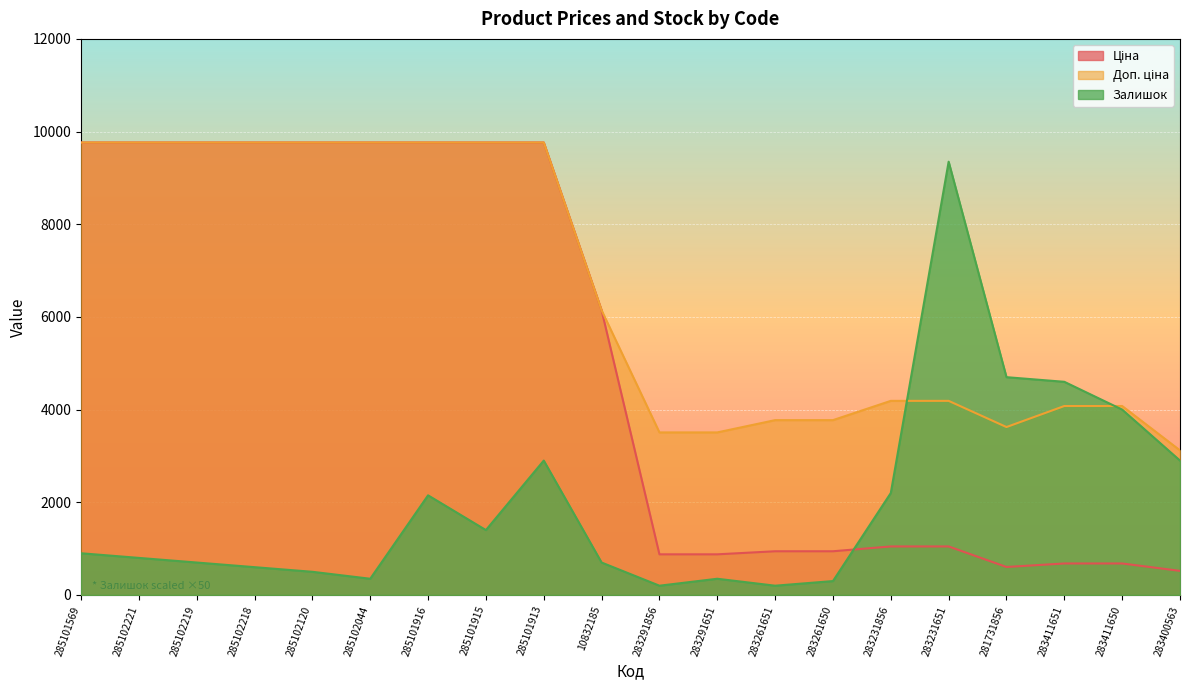

The value of Доп. ціна at 283231856 is 2501.6. True or false?

False